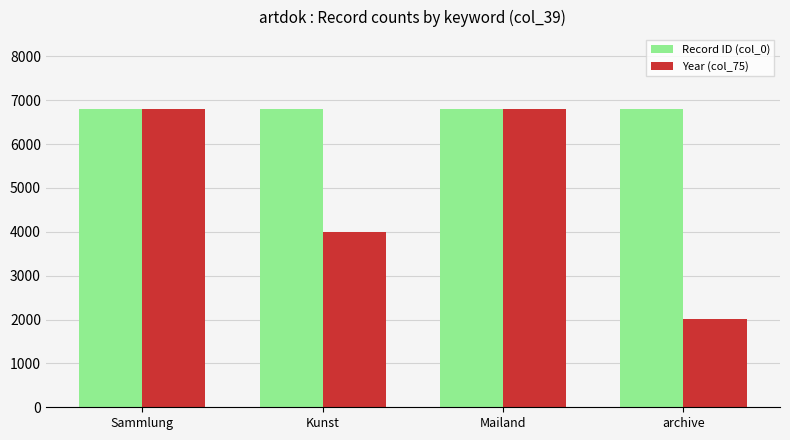

Does the chart contain any negative values?

No